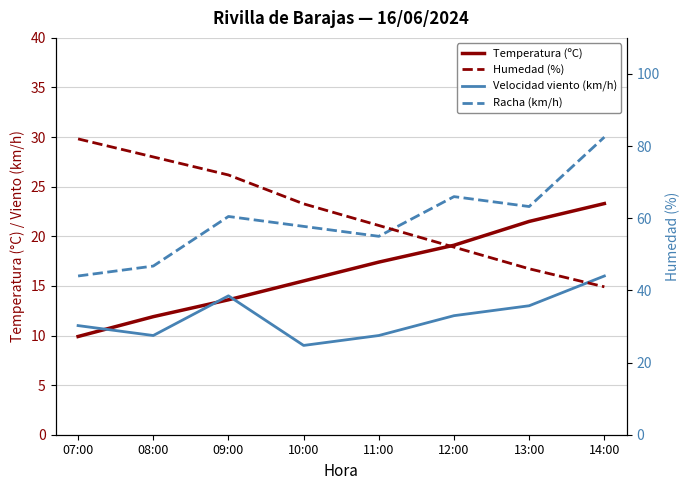

Reading left to right, transcribe all the data shown in this chart.

Temperatura (ºC): 07:00=9.9	08:00=11.9	09:00=13.6	10:00=15.5	11:00=17.4	12:00=19.1	13:00=21.5	14:00=23.3
Velocidad viento (km/h): 07:00=11.0	08:00=10.0	09:00=14.0	10:00=9.0	11:00=10.0	12:00=12.0	13:00=13.0	14:00=16.0
Racha (km/h): 07:00=16.0	08:00=17.0	09:00=22.0	10:00=21.0	11:00=20.0	12:00=24.0	13:00=23.0	14:00=30.0
Humedad (%): 07:00=82.0	08:00=77.0	09:00=72.0	10:00=64.0	11:00=58.0	12:00=52.0	13:00=46.0	14:00=41.0